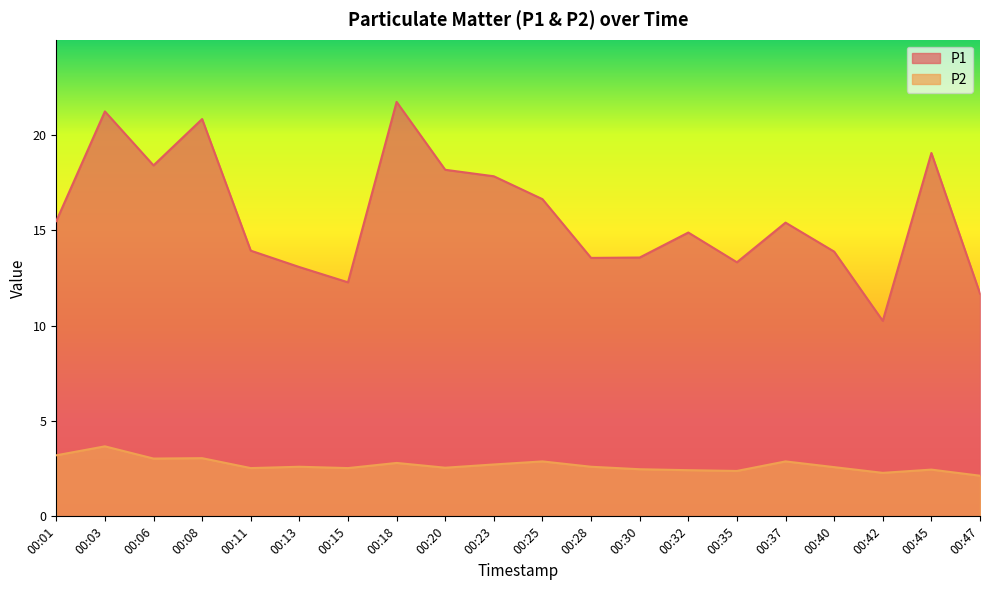

What is the difference between the second highest and second lowest values in the P2 series?

0.9